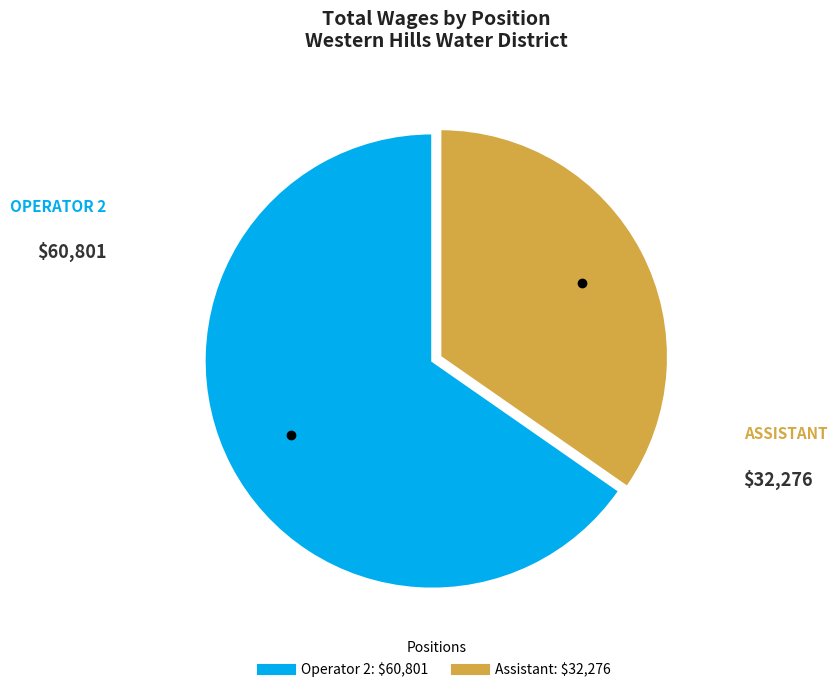

Is there a majority slice in this chart?

Yes